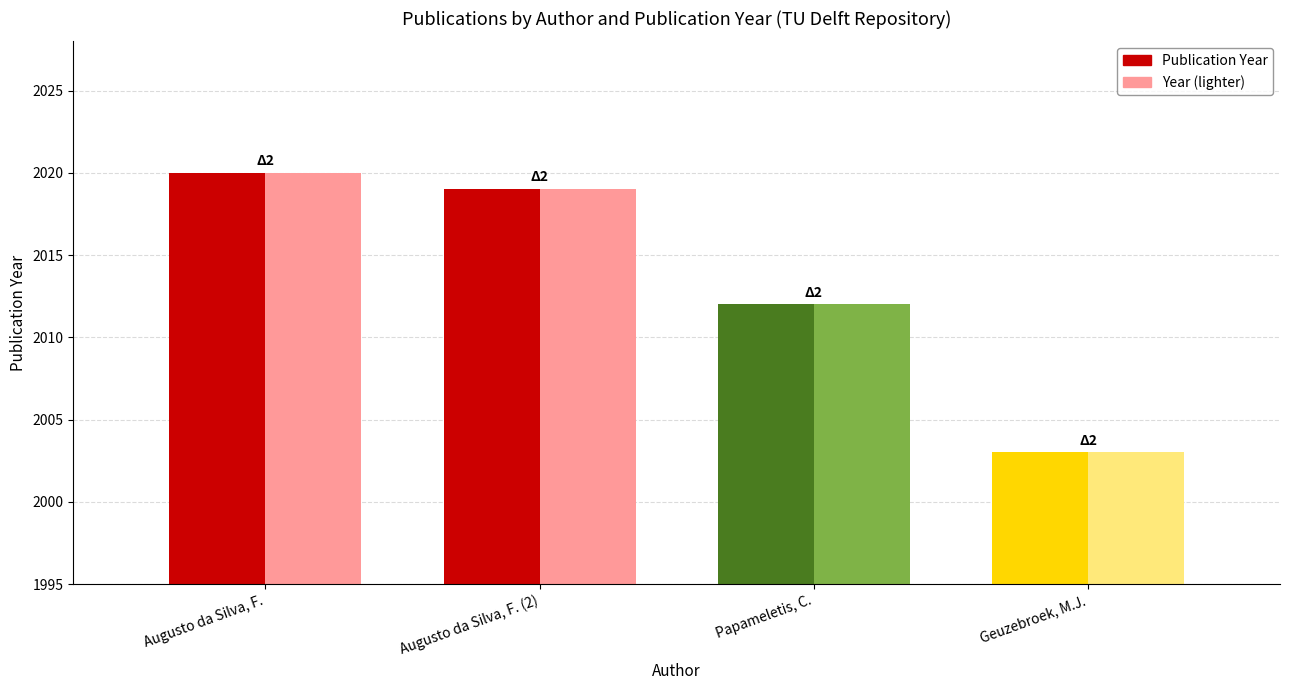

Which series changed the most between Augusto da Silva, F. (2) and Papameletis, C.?

publication year